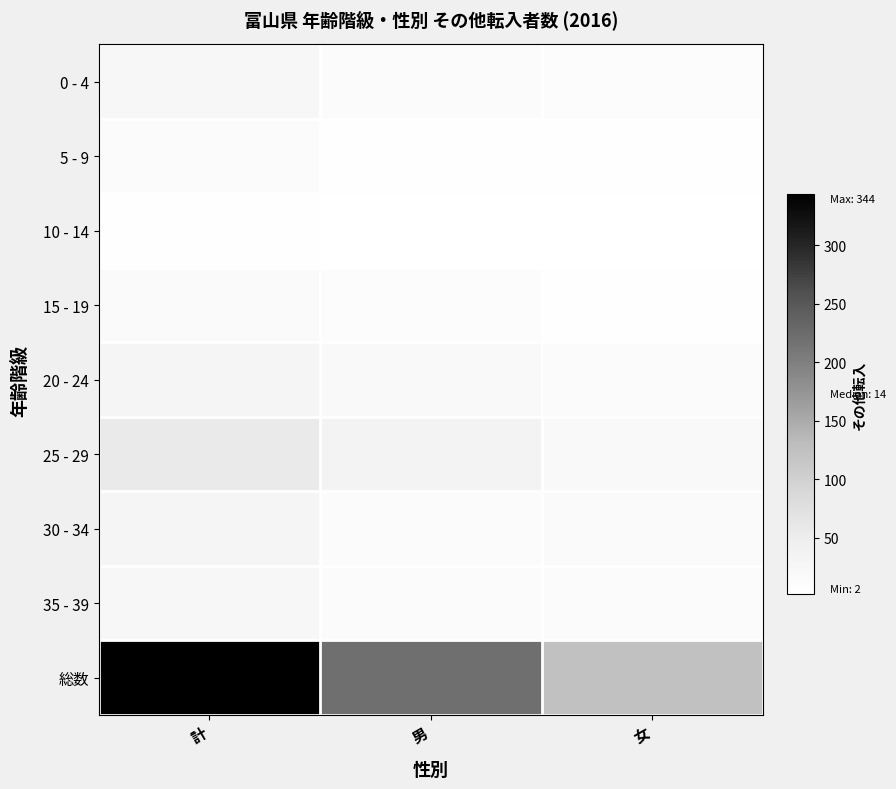

What is the total value across all series at 計?

539